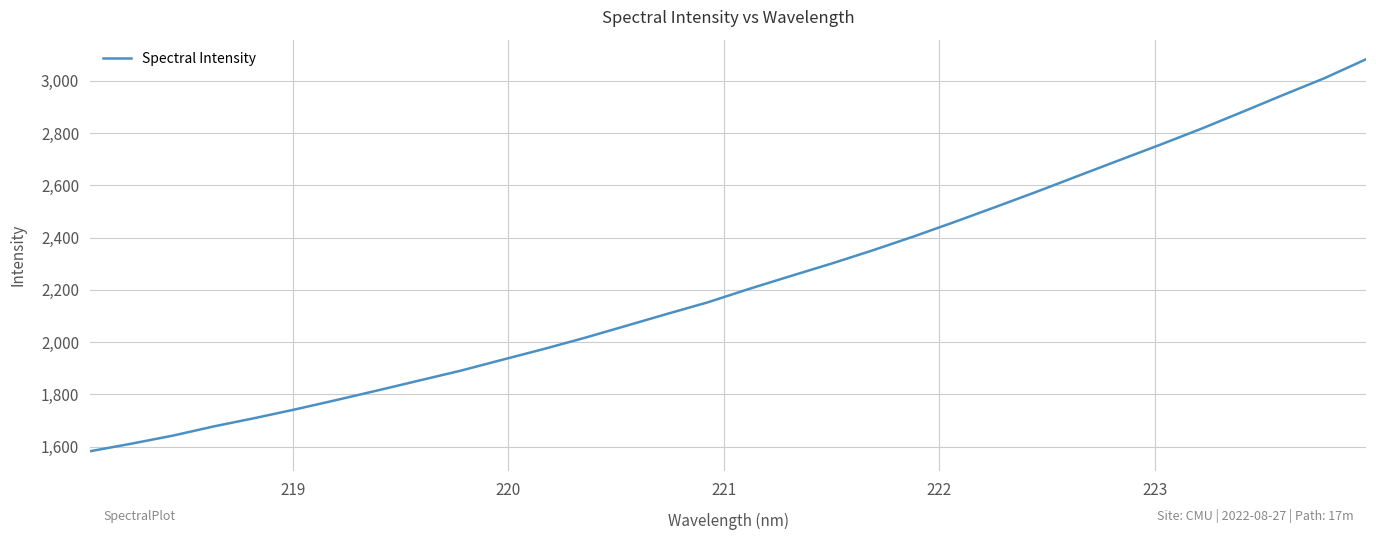

What is the smallest value displayed?

1582.8